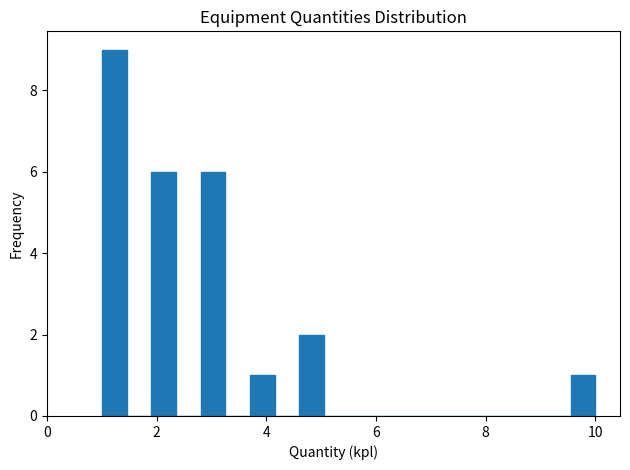

Read against the x-axis, roughly where is the centre of the tallest bar?

1.2